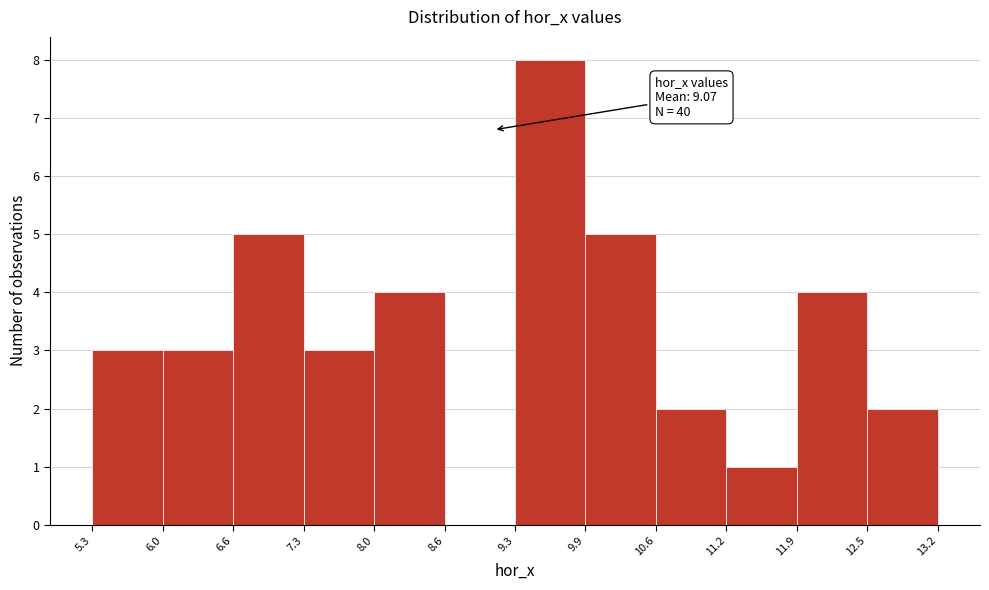

Which range on the x-axis has the tallest bar?

9.3 to 9.9